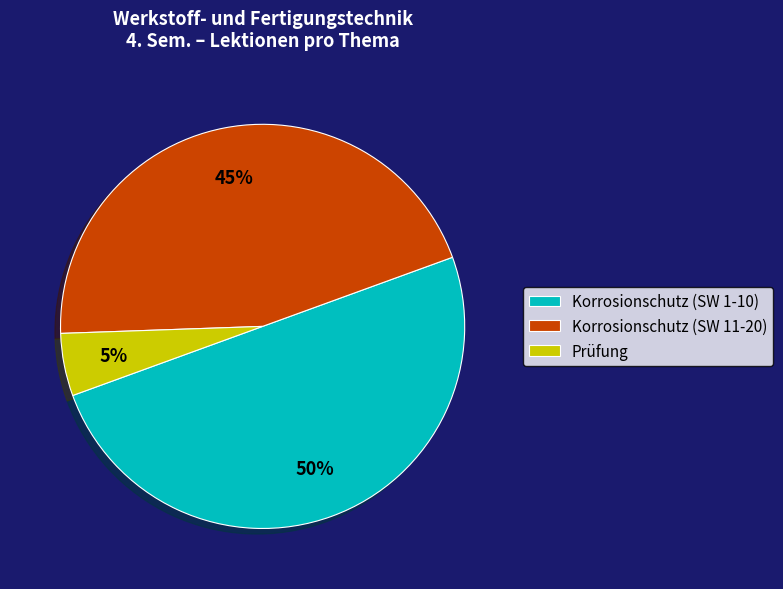

Between Prüfung and Korrosionschutz (SW 11-20), which is larger?

Korrosionschutz (SW 11-20)